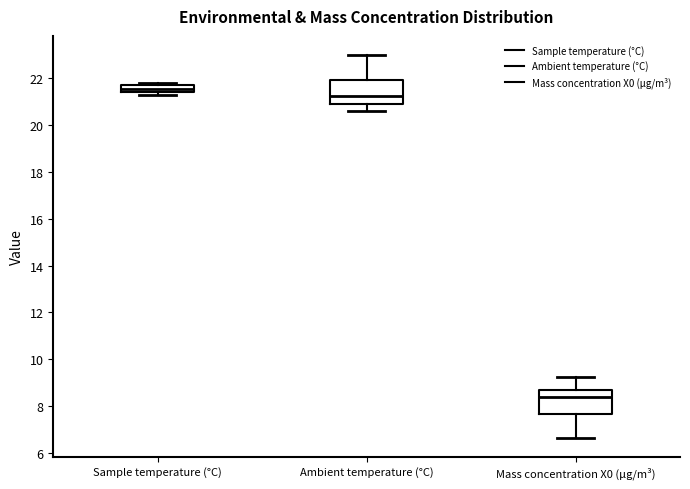

Where does the median line of the box for Sample temperature (°C) sit on the y-axis? The values are not printed on the chart, so give them approximately, as read against the axis.

21.6